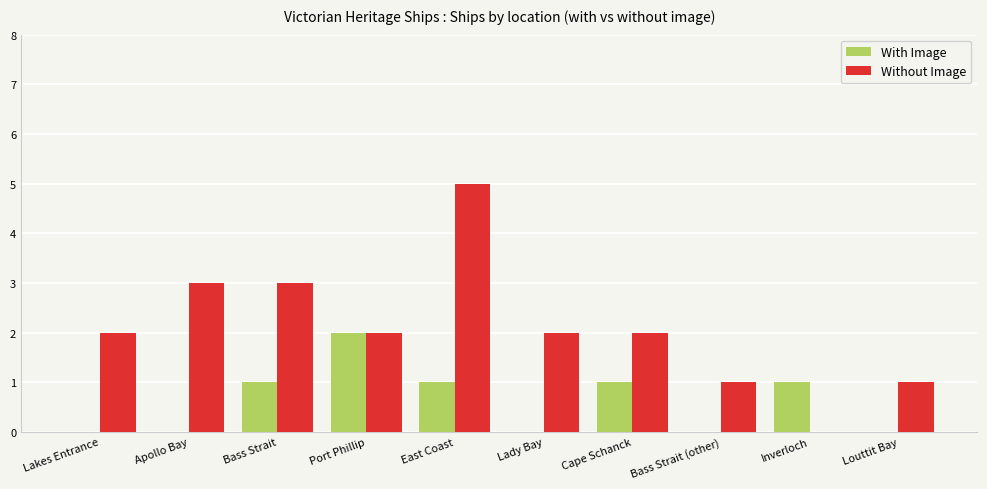

Reading right to left, what are all the values shown in this chart?

With Image: Louttit Bay=0	Inverloch=1	Bass Strait (other)=0	Cape Schanck=1	Lady Bay=0	East Coast=1	Port Phillip=2	Bass Strait=1	Apollo Bay=0	Lakes Entrance=0
Without Image: Louttit Bay=1	Inverloch=0	Bass Strait (other)=1	Cape Schanck=2	Lady Bay=2	East Coast=5	Port Phillip=2	Bass Strait=3	Apollo Bay=3	Lakes Entrance=2